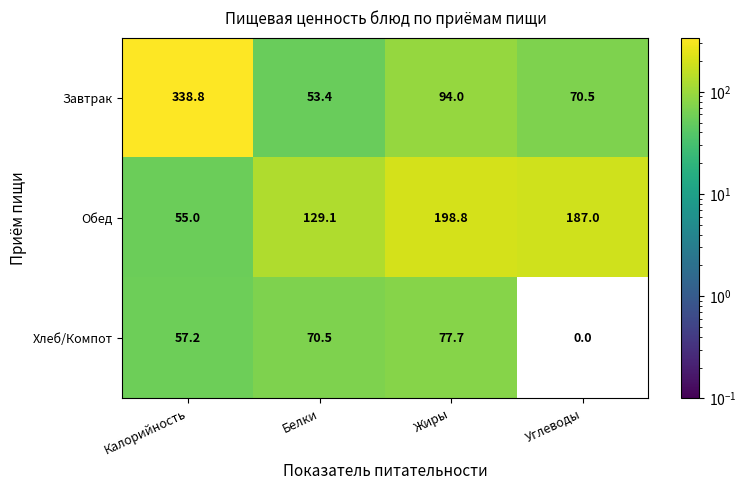

What is the greatest value displayed?

338.8